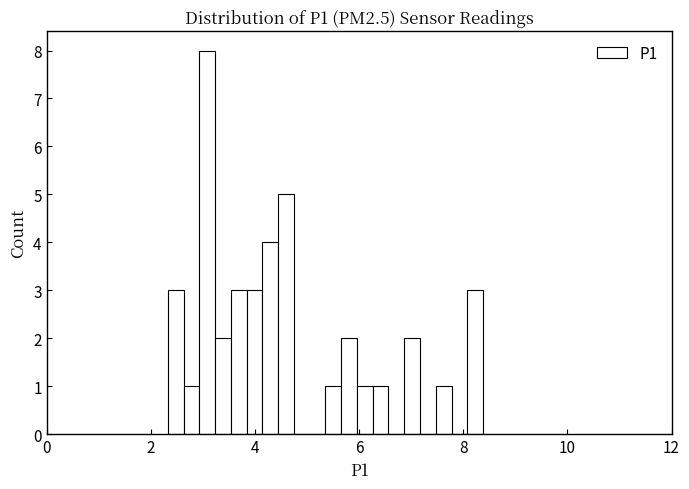

Read against the x-axis, roughly where is the centre of the tallest bar?

3.0